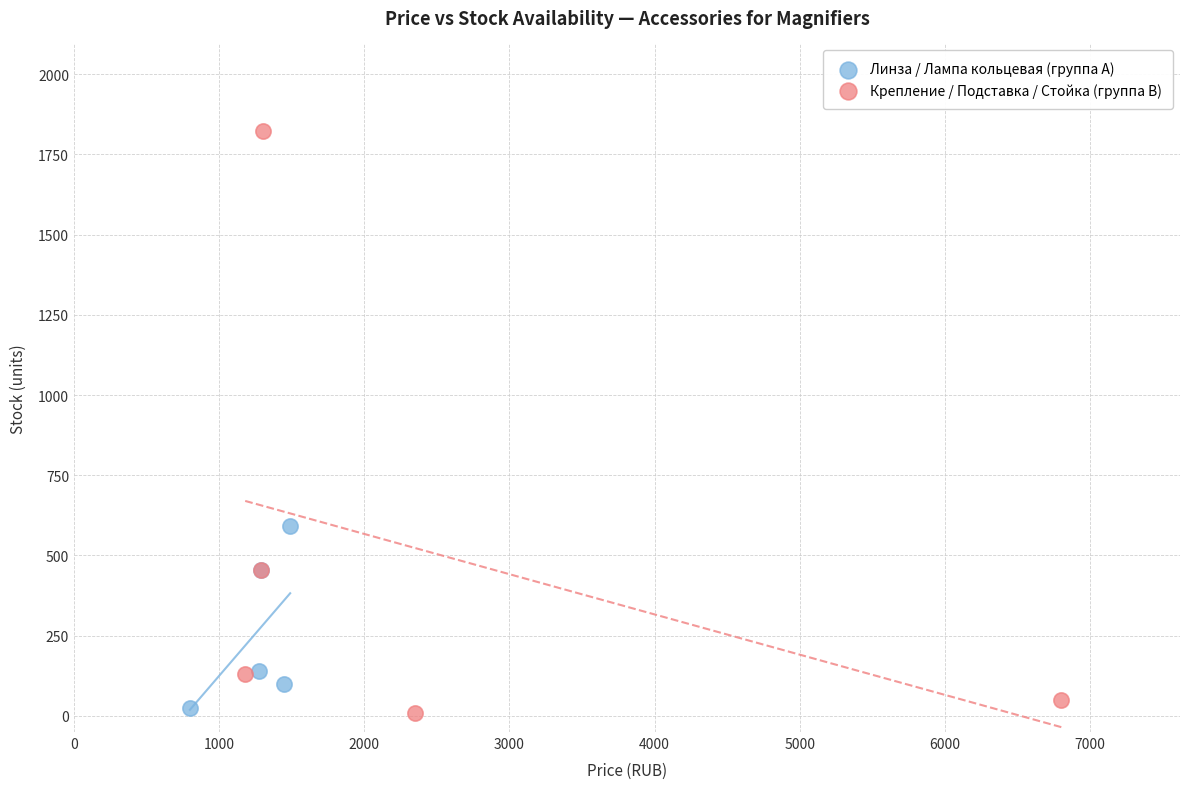

Which series reaches the maximum Y coordinate?

Крепление / Подставка / Стойка (группа B)